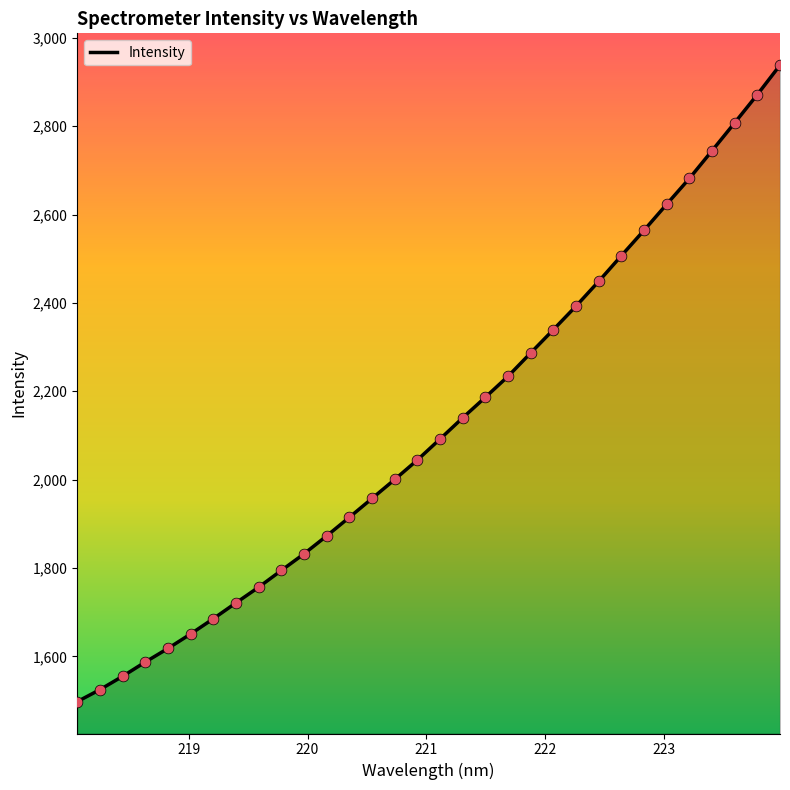

What is the greatest value displayed?

2938.0